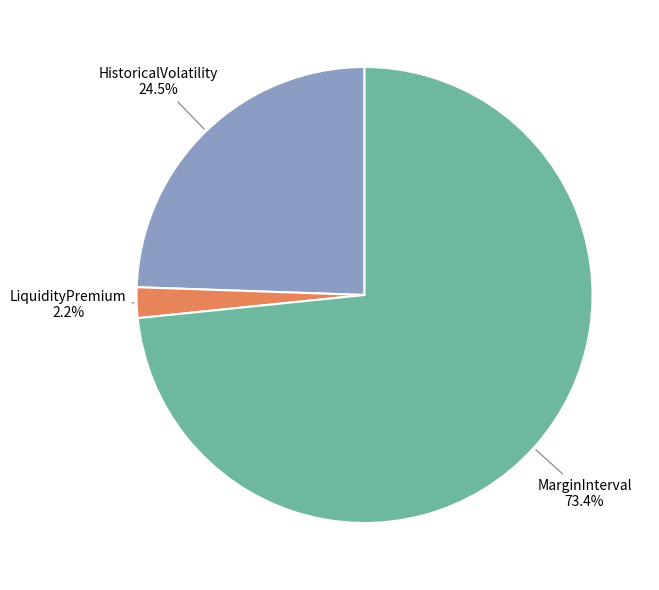

Does LiquidityPremium represent more than half of the total?

No